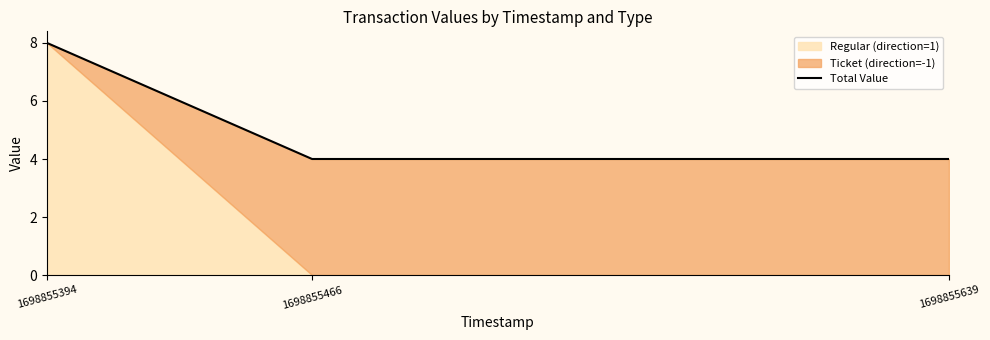

What is the lowest value of the Total Value series?

4.0